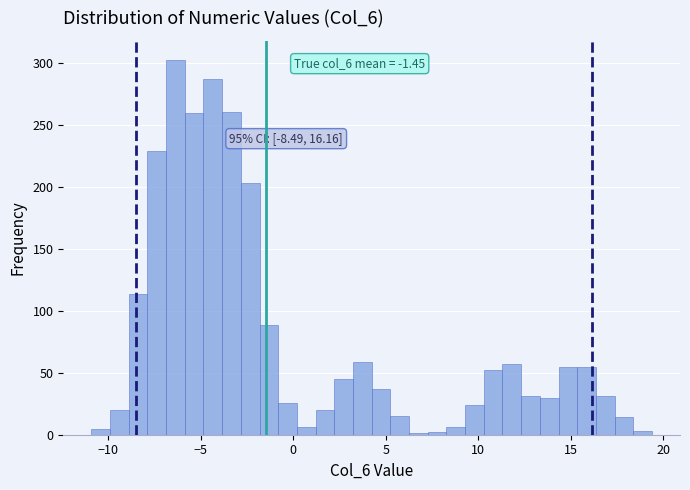

Around what value on the x-axis is the tallest bar? Give the approximate position of its centre, as read against the axis.

-6.5